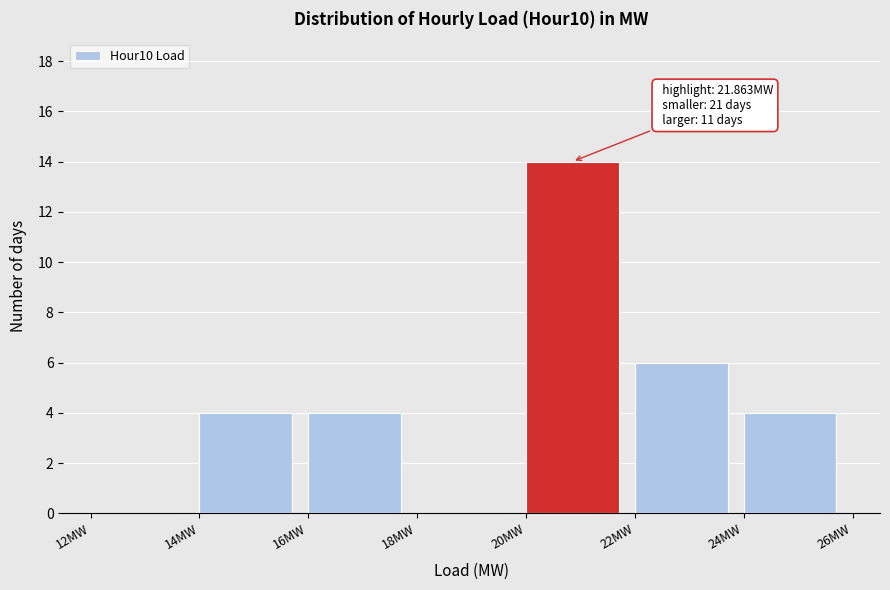

Over which range of the x-axis is the bar tallest?

20 to 22